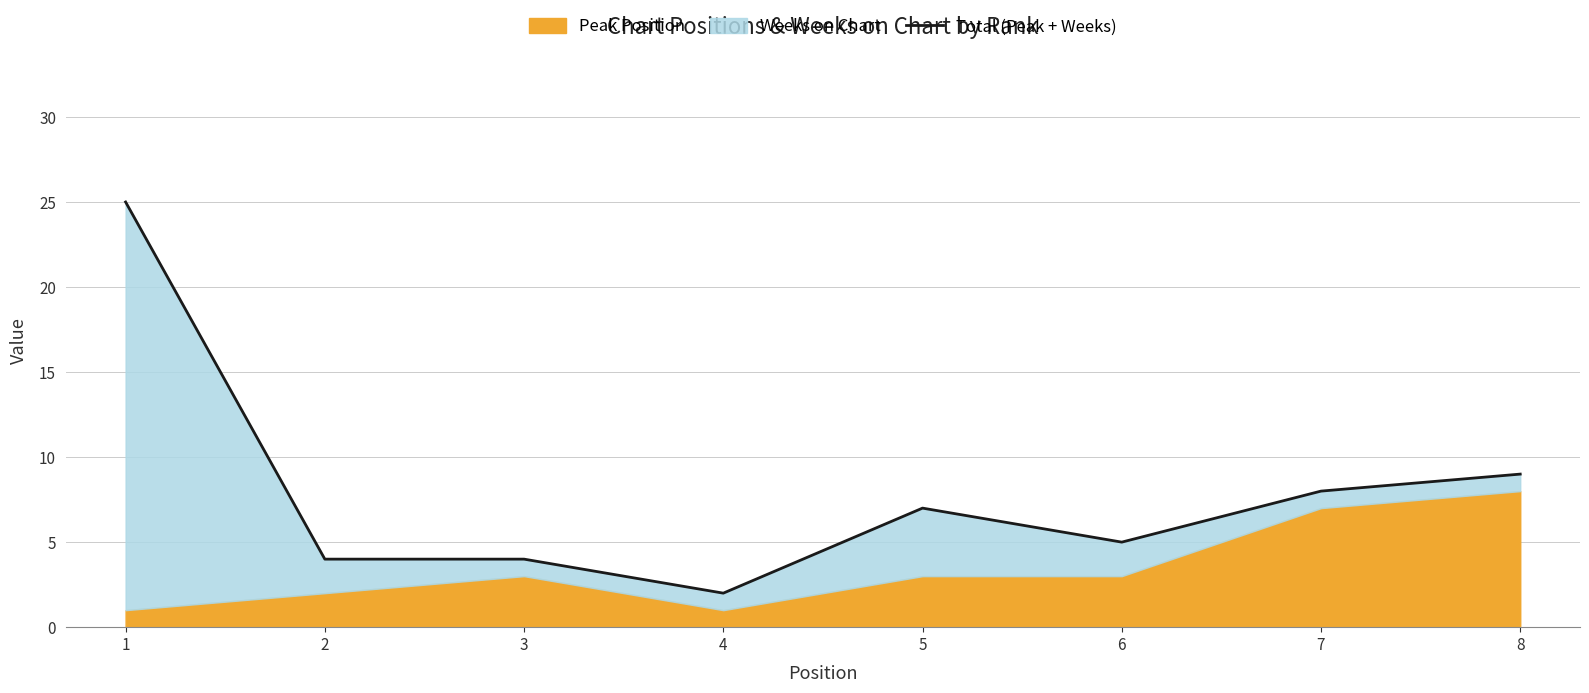

The chart shows a value of 4 at 2. True or false?

True